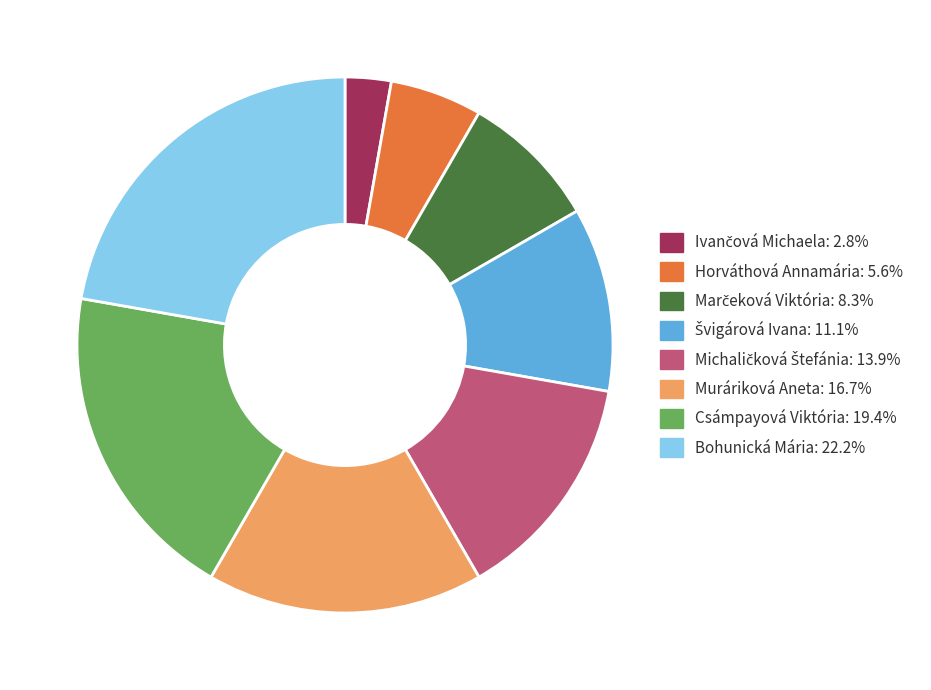

What is the ratio of the value at Csámpayová Viktória: 19.4% to the value at Horváthová Annamária: 5.6%?

3.5